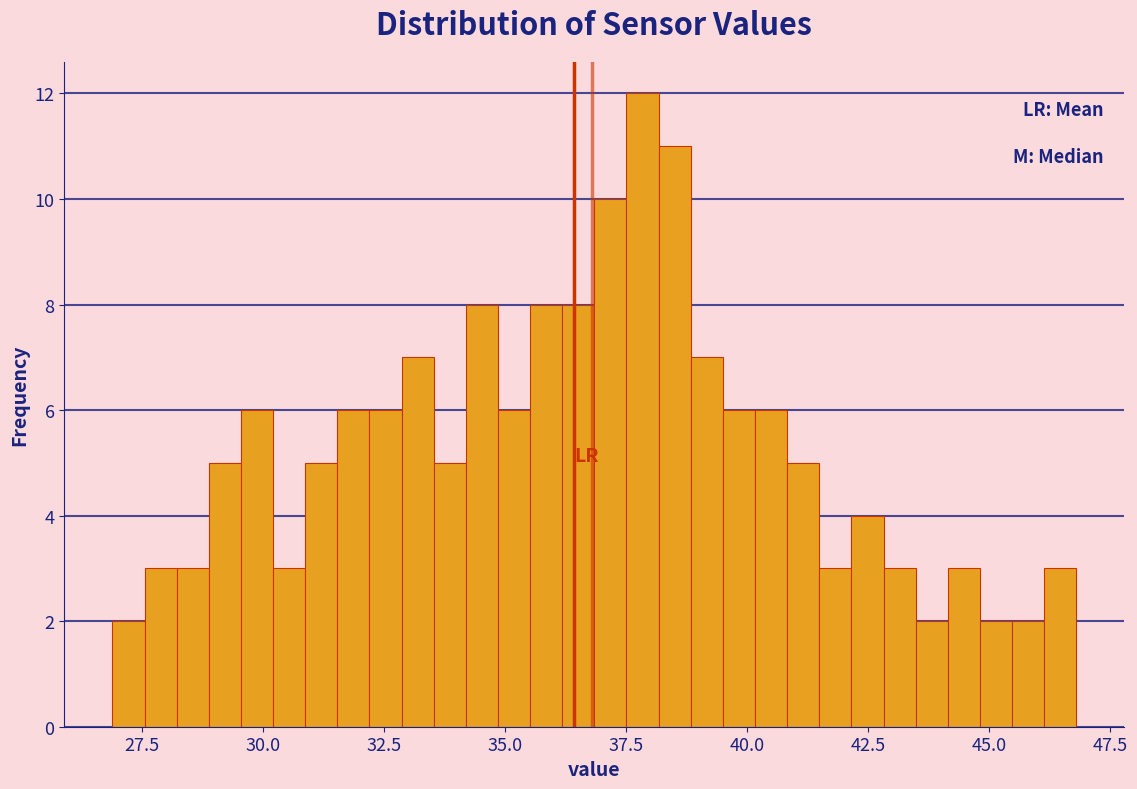

Around what value on the x-axis is the tallest bar? Give the approximate position of its centre, as read against the axis.

38.0